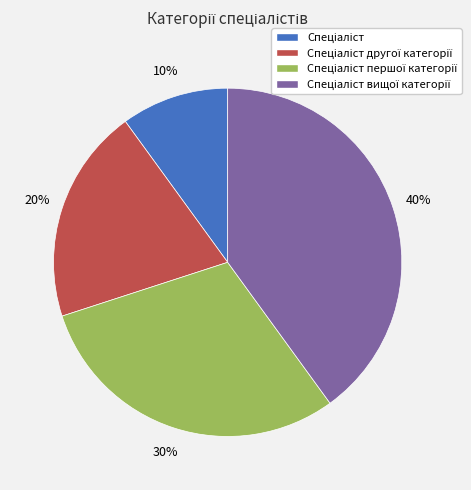

Is there a majority slice in this chart?

No